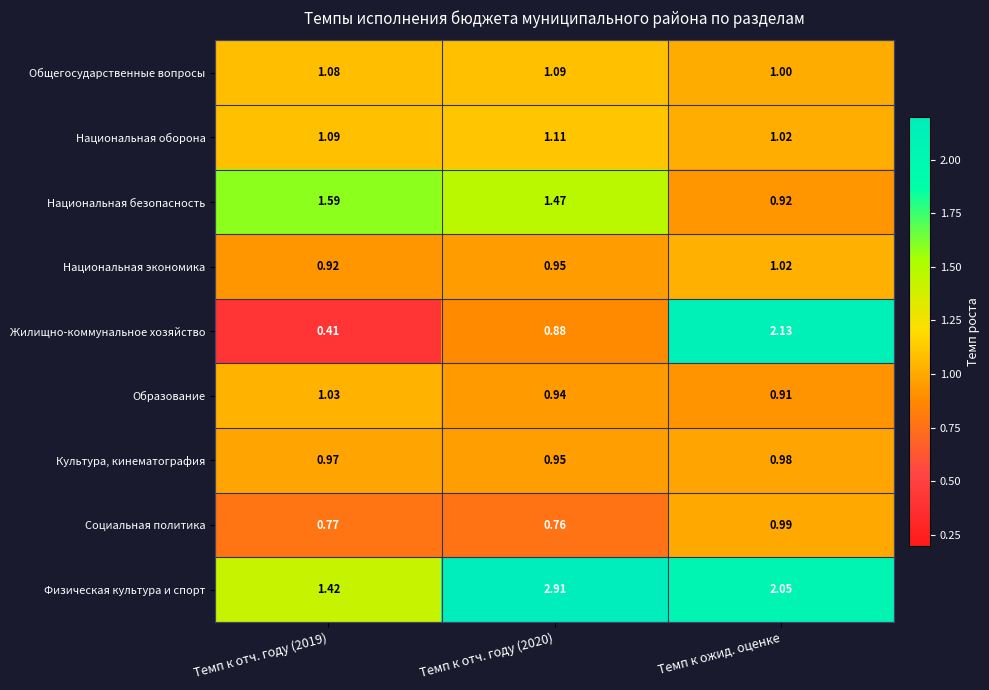

Rank the series at Темп к отч. году (2019) from lowest to highest value.

Жилищно-коммунальное хозяйство, Социальная политика, Национальная экономика, Культура, кинематография, Образование, Общегосударственные вопросы, Национальная оборона, Физическая культура и спорт, Национальная безопасность